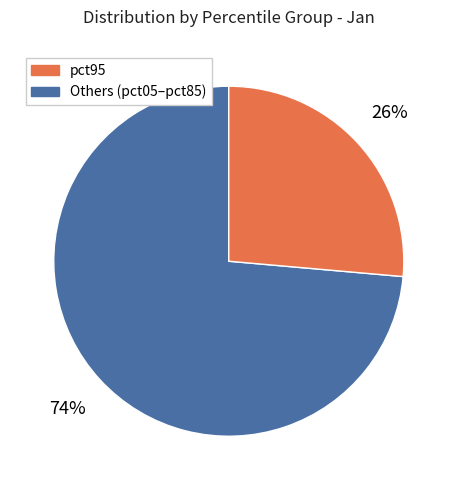

Is there a majority slice in this chart?

Yes